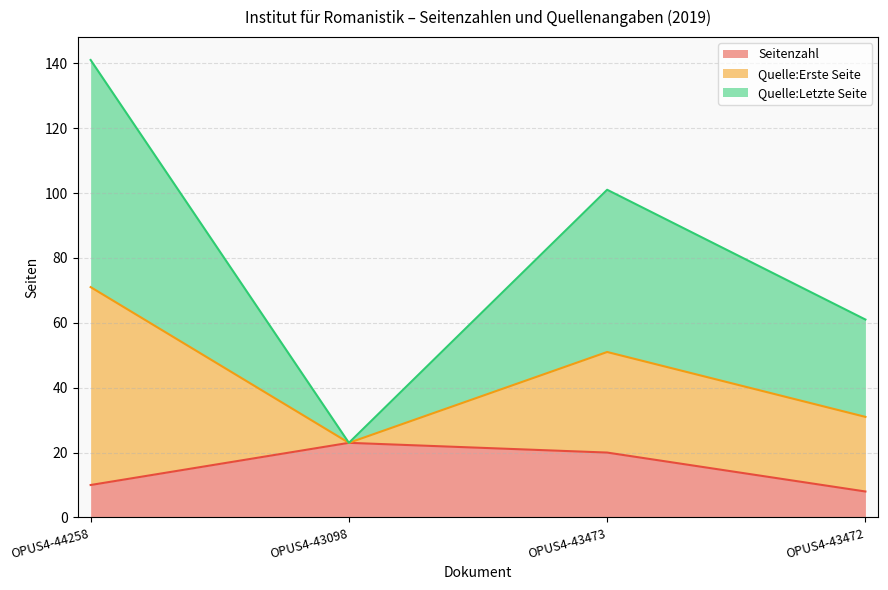

What is the sum of all Seitenzahl values?

61